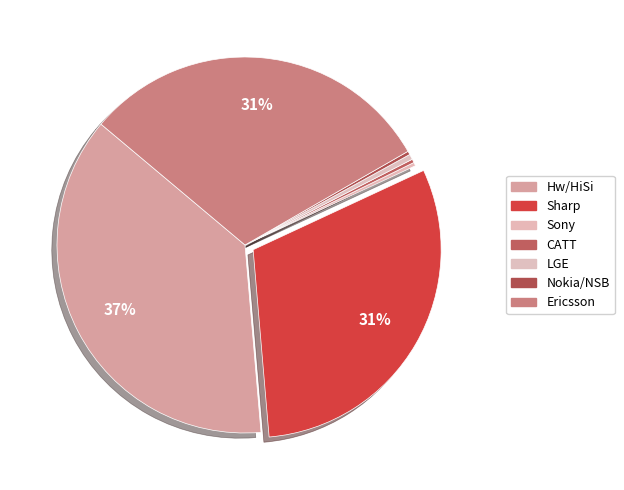

Between Ericsson and Sharp, which is larger?

Ericsson